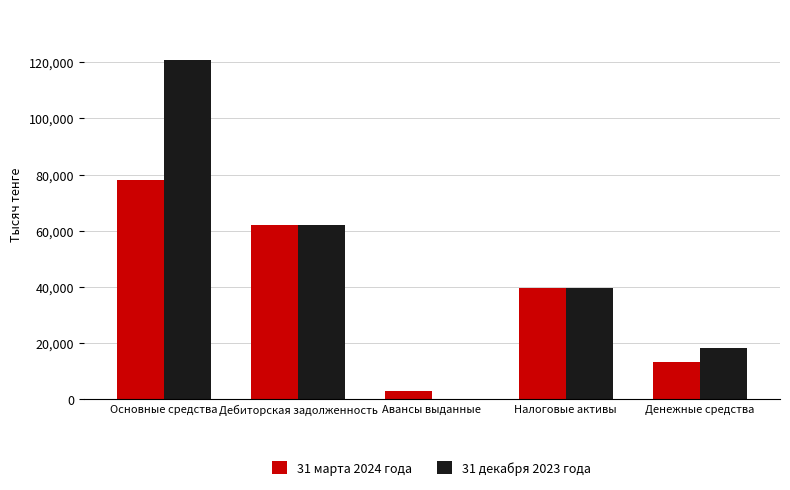

Count the number of categories in the chart.

5